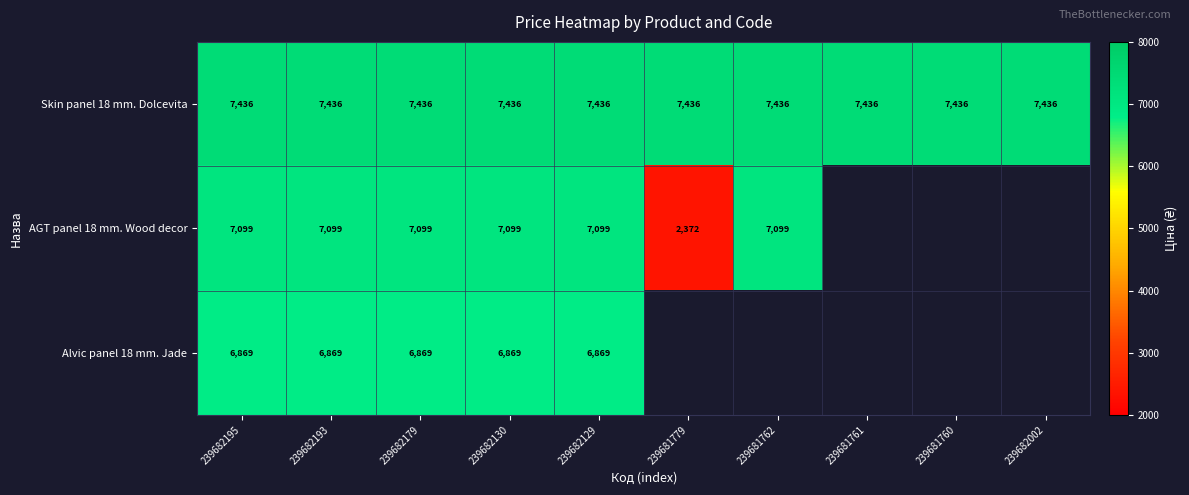

What is the sum of the Skin panel 18 mm. Dolcevita values at 239681761 and 239681760?

14872.3